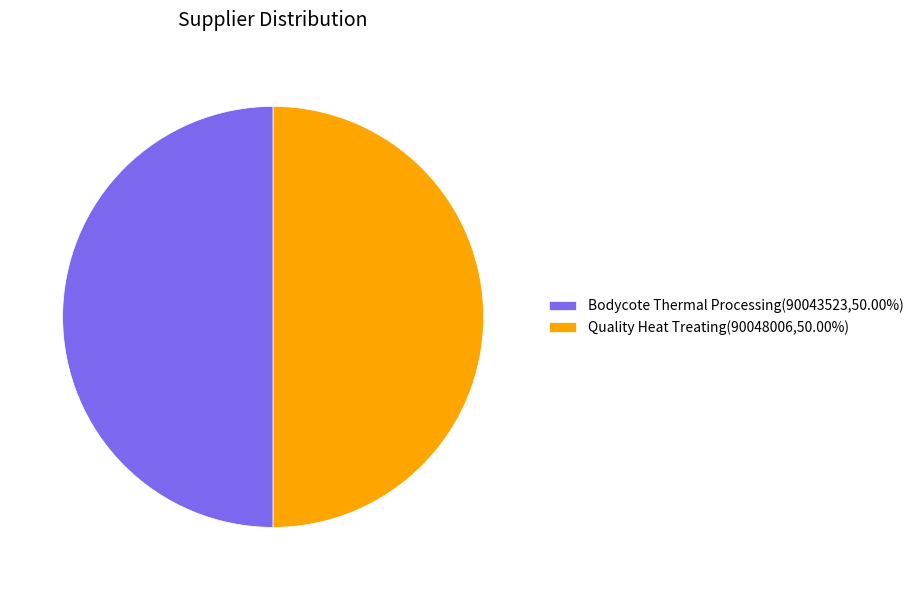

Do Bodycote Thermal Processing(90043523,50.00%) and Quality Heat Treating(90048006,50.00%) together represent more than half of the pie?

Yes